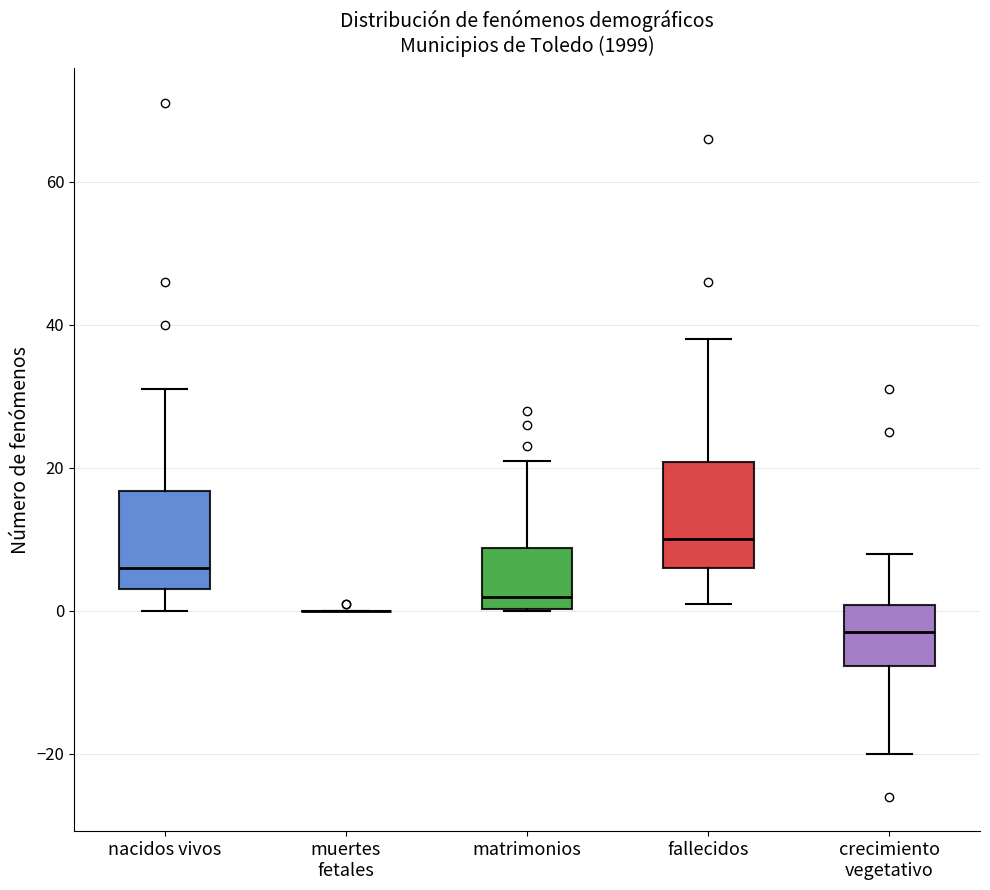

Reading left to right, transcribe this box plot: for each box, give where its median line is, the range the box spans, and where its two whiskers end, as read against the y-axis. The values are not printed on the chart, so give them approximately, as read against the axis.

nacidos vivos: median 6, box 4 to 16, whiskers 0 to 32
muertes fetales: box collapsed to a line at 0, whiskers 0 to 0
matrimonios: median 2, box 0 to 8, whiskers 0 to 22
fallecidos: median 10, box 6 to 20, whiskers 2 to 38
crecimiento vegetativo: median -2, box -8 to 0, whiskers -20 to 8